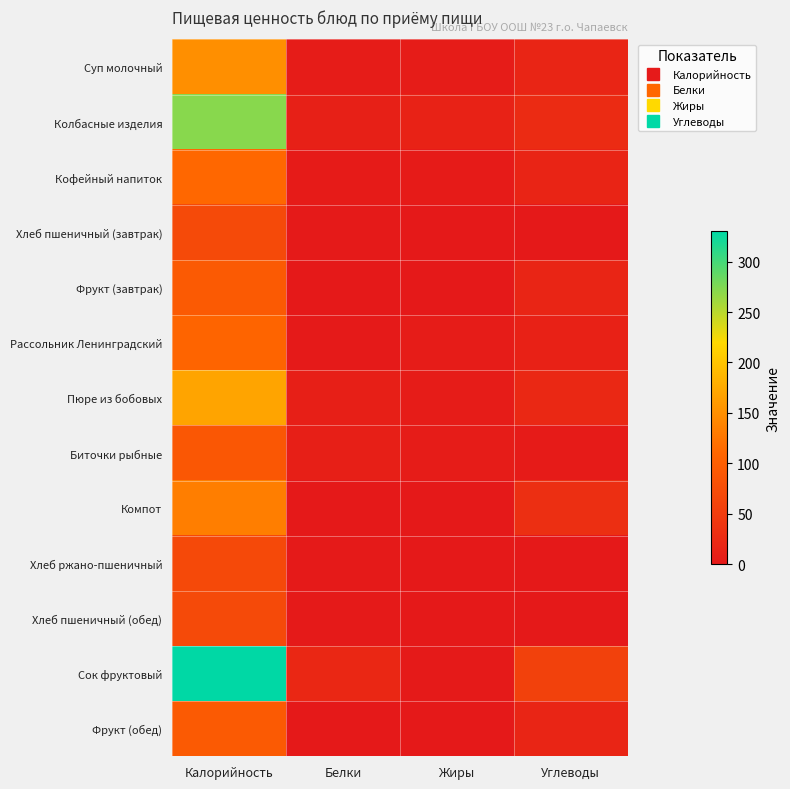

Reading right to left, list all the values displayed in this chart.

Суп молочный: Углеводы=18.0	Жиры=5.0	Белки=5.0	Калорийность=150.0
Колбасные изделия: Углеводы=27.0	Жиры=14.0	Белки=10.0	Калорийность=271.0
Кофейный напиток: Углеводы=16.0	Жиры=3.0	Белки=3.0	Калорийность=111.7
Хлеб пшеничный (завтрак): Углеводы=1.0	Жиры=0.0	Белки=2.0	Калорийность=70.0
Фрукт (завтрак): Углеводы=18.0	Жиры=1.0	Белки=1.0	Калорийность=94.0
Рассольник Ленинградский: Углеводы=12.0	Жиры=5.0	Белки=2.0	Калорийность=107.0
Пюре из бобовых: Углеводы=22.0	Жиры=4.6	Белки=9.3	Калорийность=170.0
Биточки рыбные: Углеводы=3.0	Жиры=4.0	Белки=9.0	Калорийность=88.8
Компот: Углеводы=32.0	Жиры=0.0	Белки=1.0	Калорийность=132.8
Хлеб ржано-пшеничный: Углеводы=1.0	Жиры=0.0	Белки=2.0	Калорийность=69.0
Хлеб пшеничный (обед): Углеводы=1.0	Жиры=0.0	Белки=2.0	Калорийность=70.0
Сок фруктовый: Углеводы=58.0	Жиры=2.0	Белки=20.0	Калорийность=330.0
Фрукт (обед): Углеводы=18.0	Жиры=1.0	Белки=1.0	Калорийность=94.0